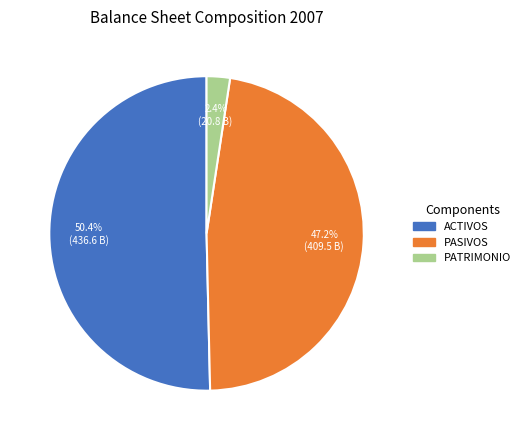

Is there a majority slice in this chart?

Yes